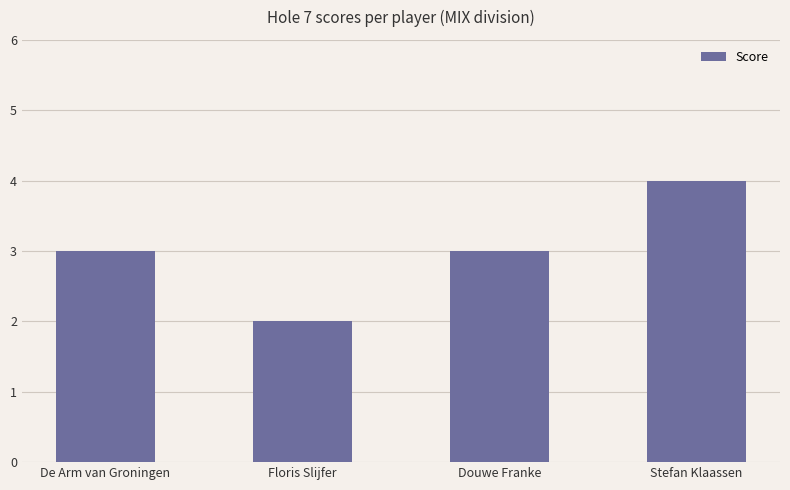

Reading left to right, extract all data points from this chart.

3	2	3	4